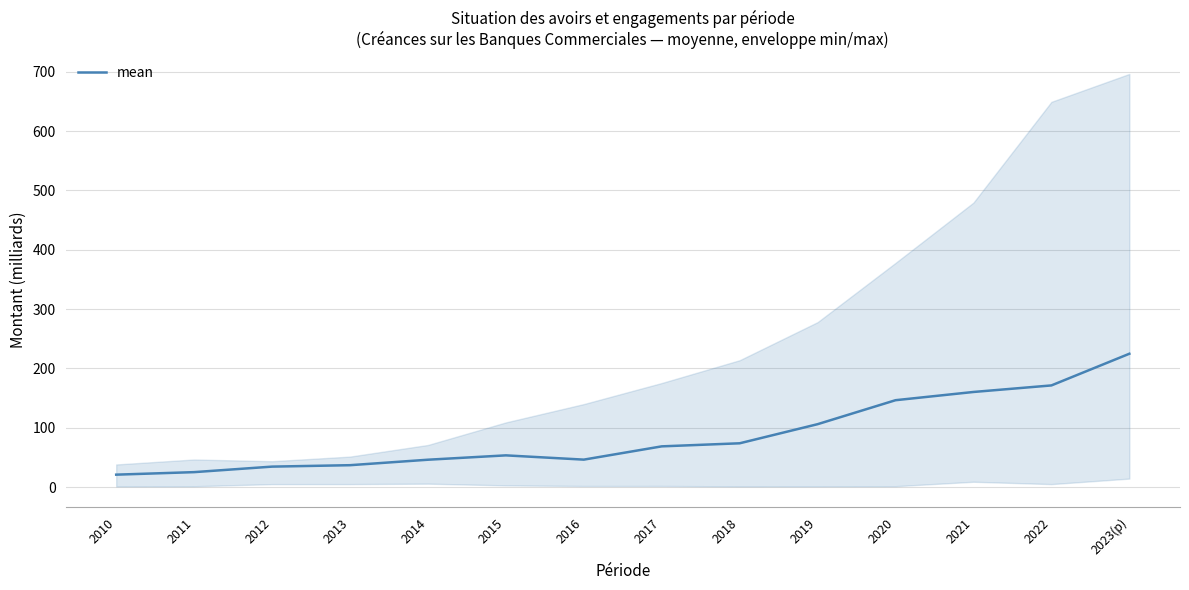

What is the label of the 12th point from the left?

2021